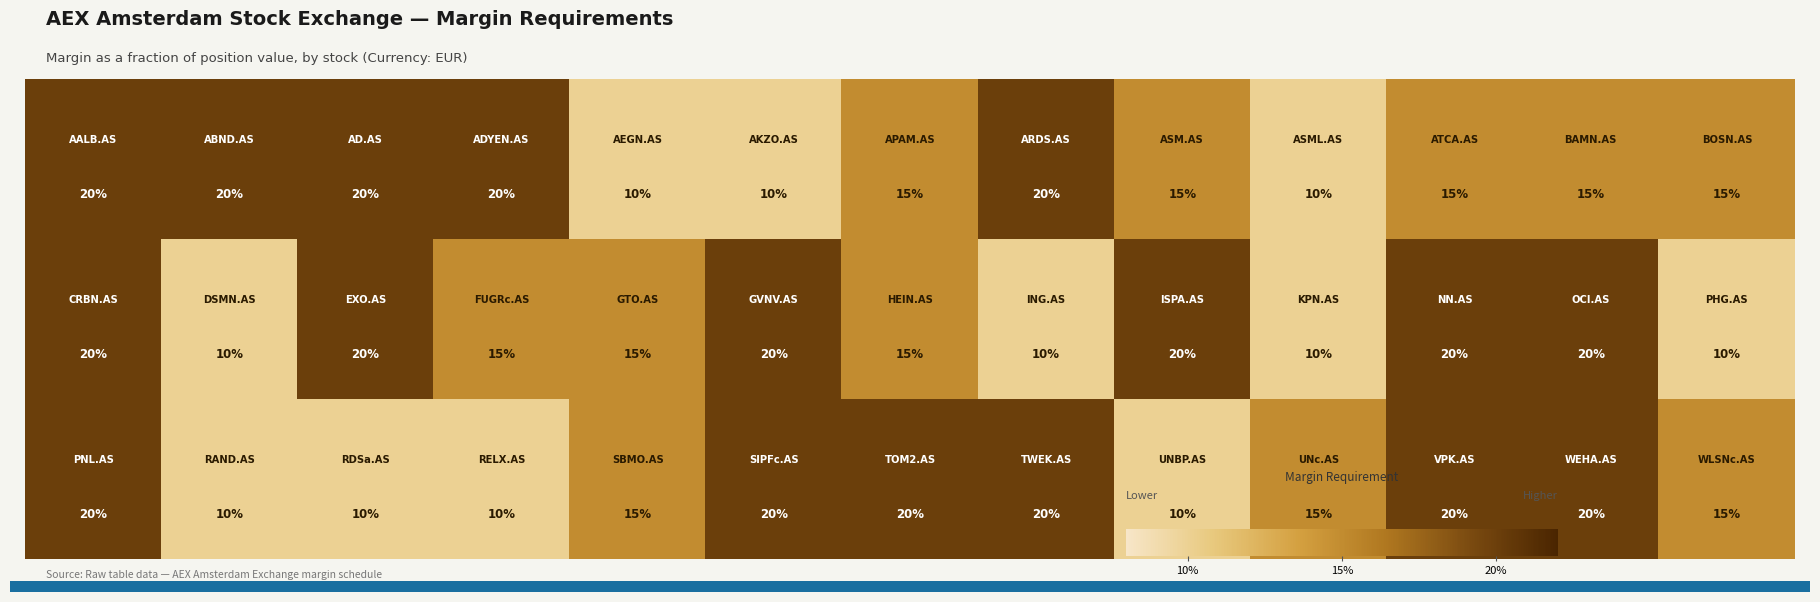

What is the greatest value displayed?

20